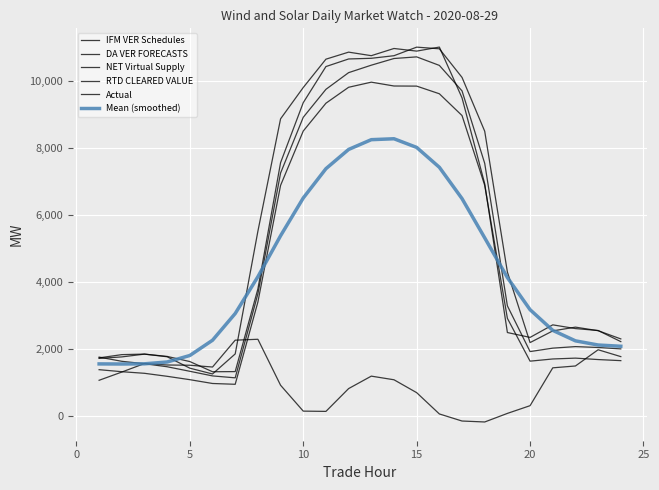

How many lines are shown in the chart?

6